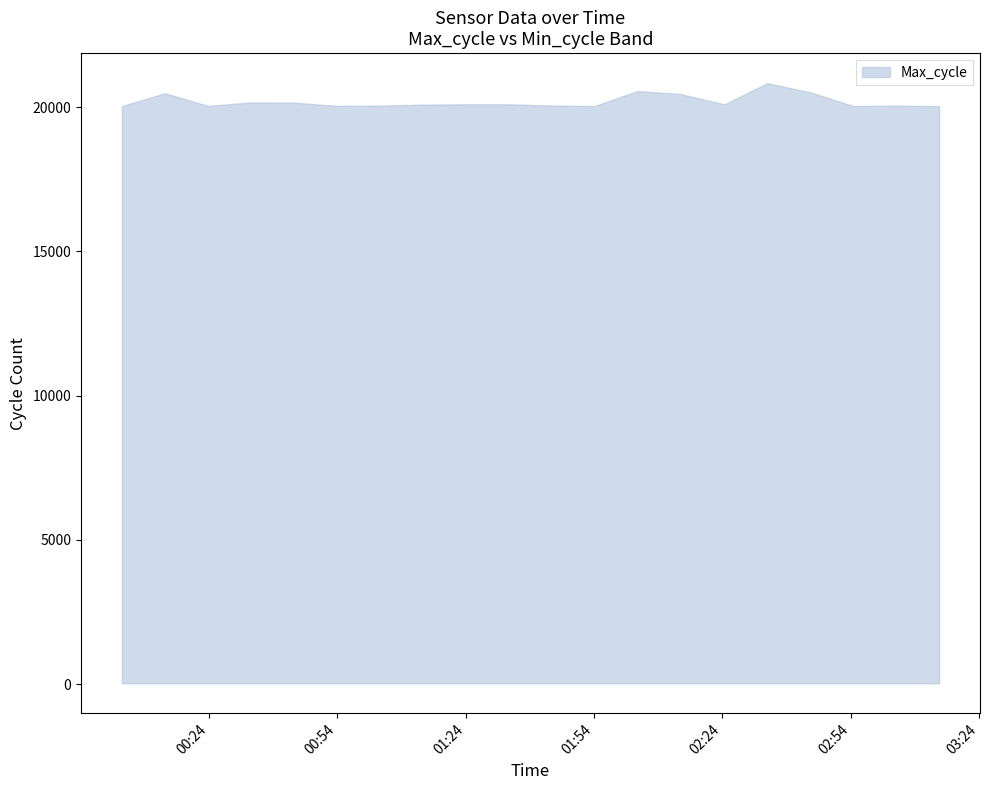

What is the difference between the maximum and minimum values?

799